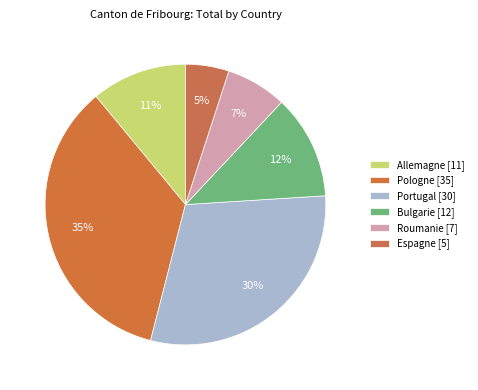

Is the sum of Portugal and Pologne greater than half?

Yes